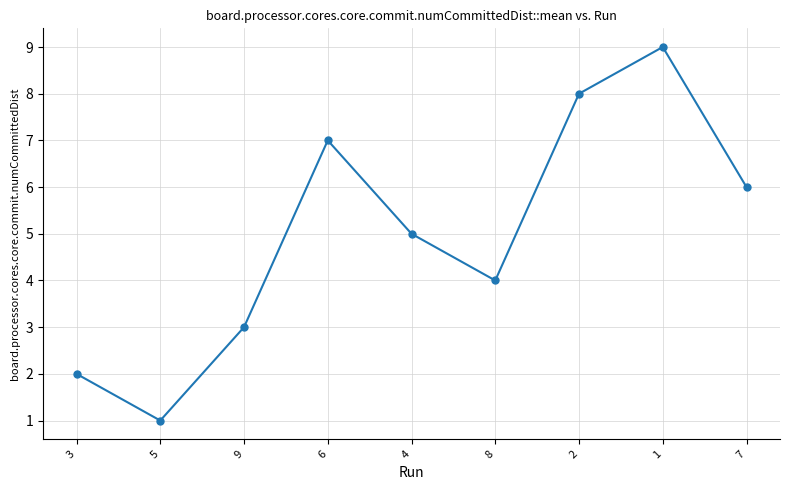

What is the greatest value displayed?

9